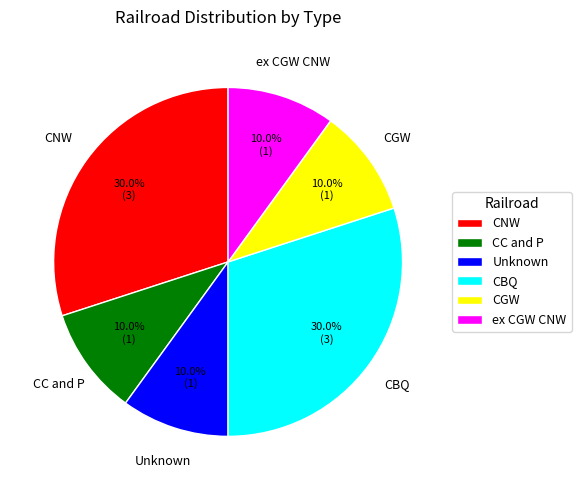

Does ex CGW CNW represent more than half of the total?

No